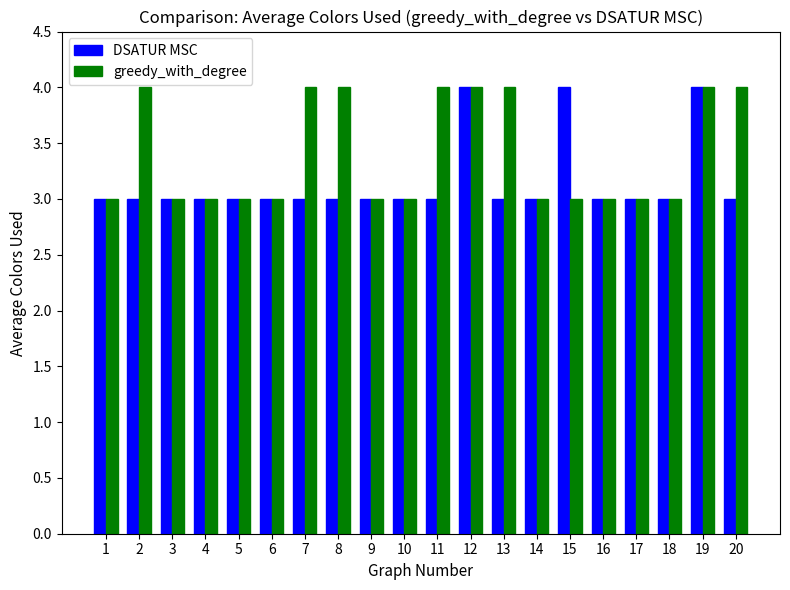

List the series in order of their overall mean, lowest first.

DSATUR MSC, greedy_with_degree